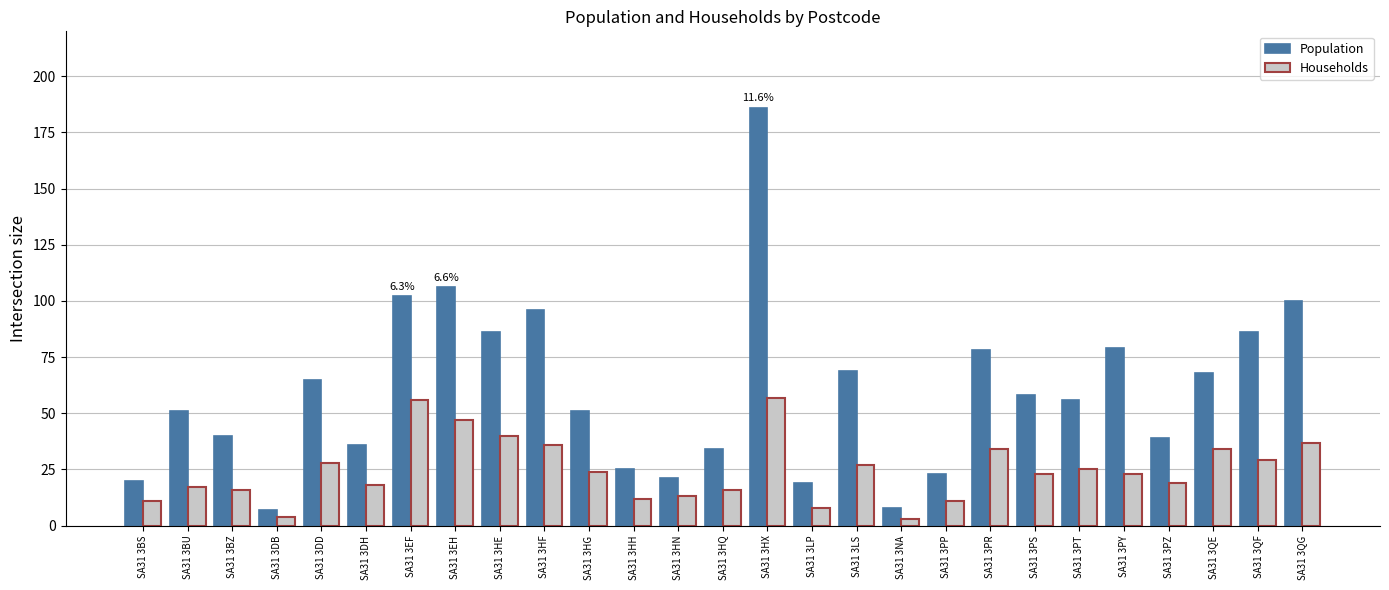

Reading left to right, list all the values displayed in this chart.

Population: 20	51	40	7	65	36	102	106	86	96	51	25	21	34	186	19	69	8	23	78	58	56	79	39	68	86	100
Households: 11	17	16	4	28	18	56	47	40	36	24	12	13	16	57	8	27	3	11	34	23	25	23	19	34	29	37